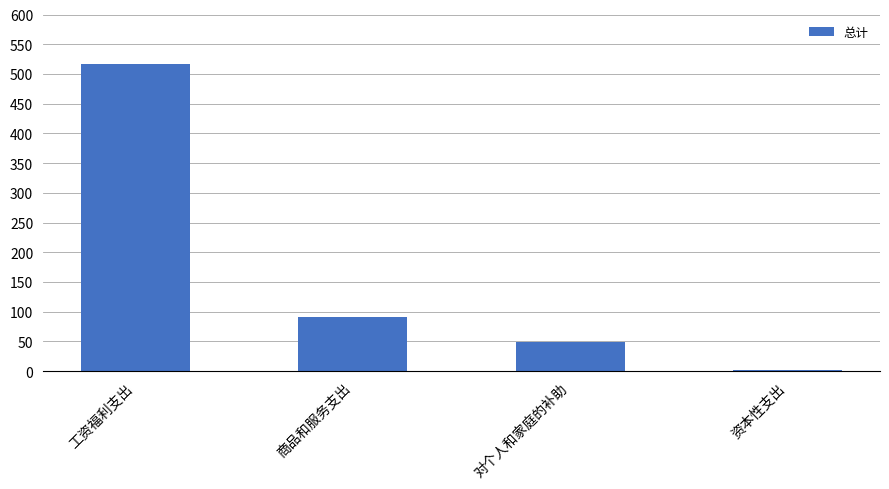

Which has a higher value, 工资福利支出 or 资本性支出?

工资福利支出